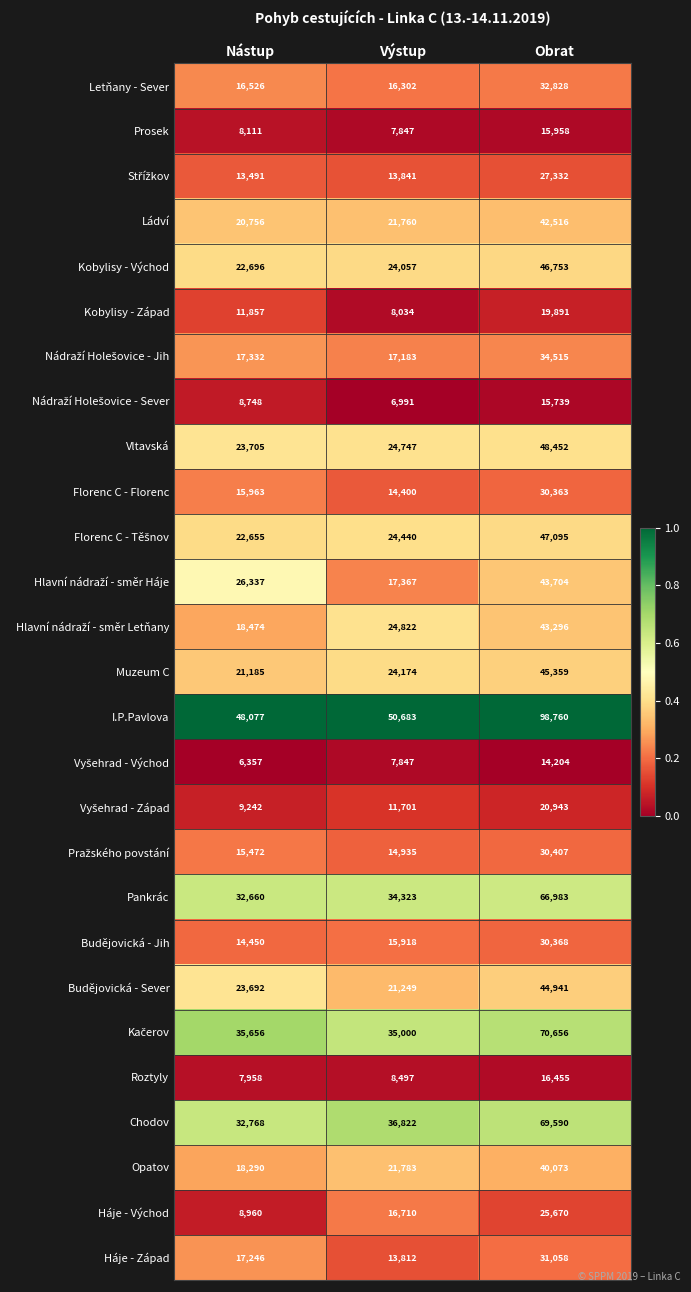

Which series has the largest total across all categories?

I.P.Pavlova